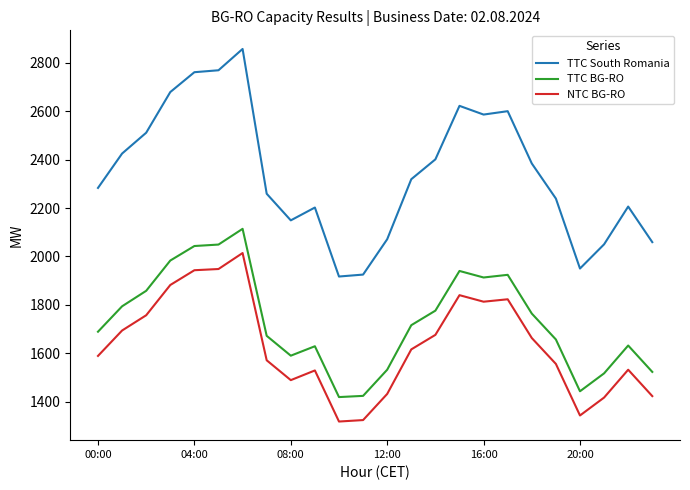

True or false: TTC BG-RO and NTC BG-RO intersect in this chart.

False